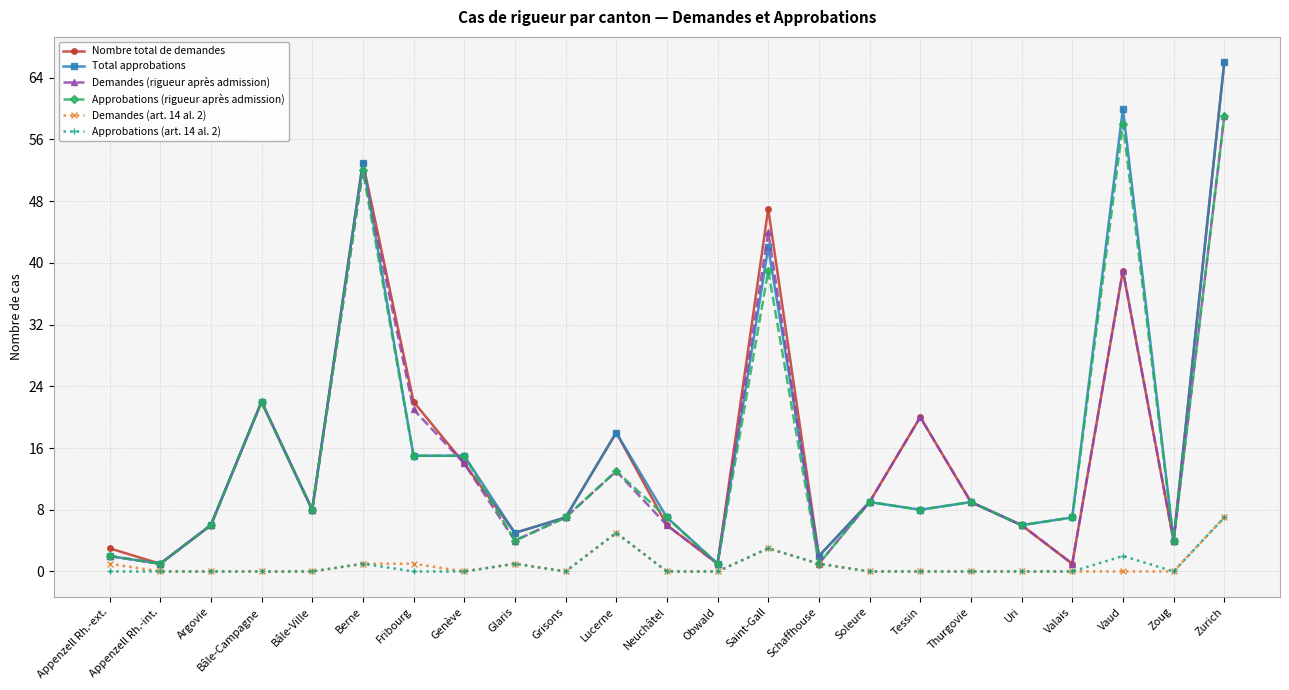

True or false: Approbations (art. 14 al. 2) has more than 0 points higher than both neighbors.

True